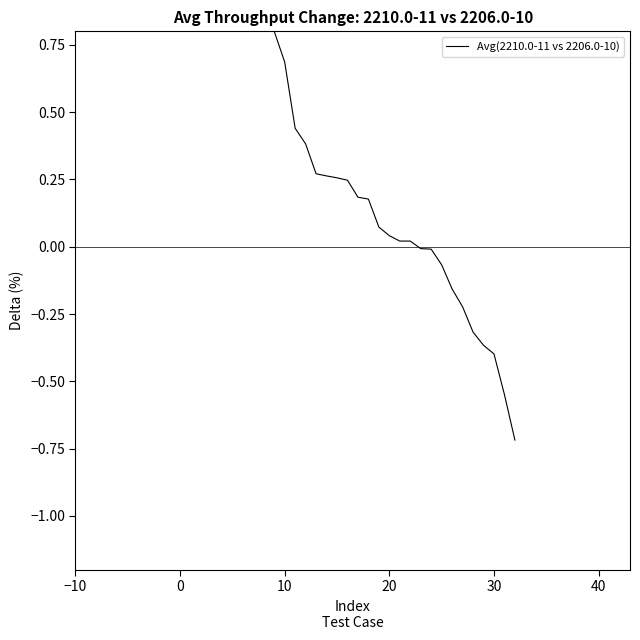

Is this an area chart (filled region under the line)?

No